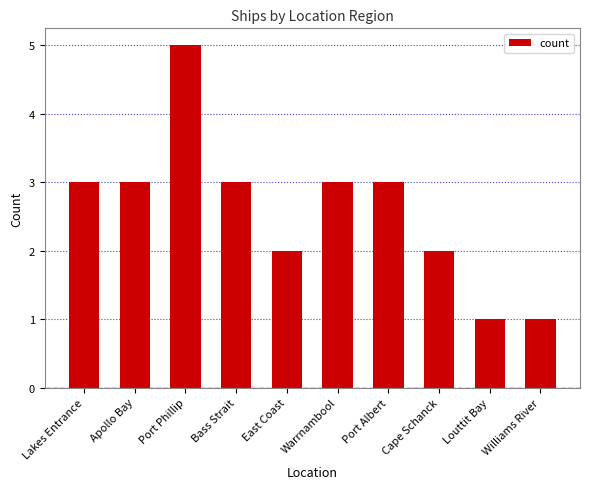

Is it true that the value at Louttit Bay is 2?

False